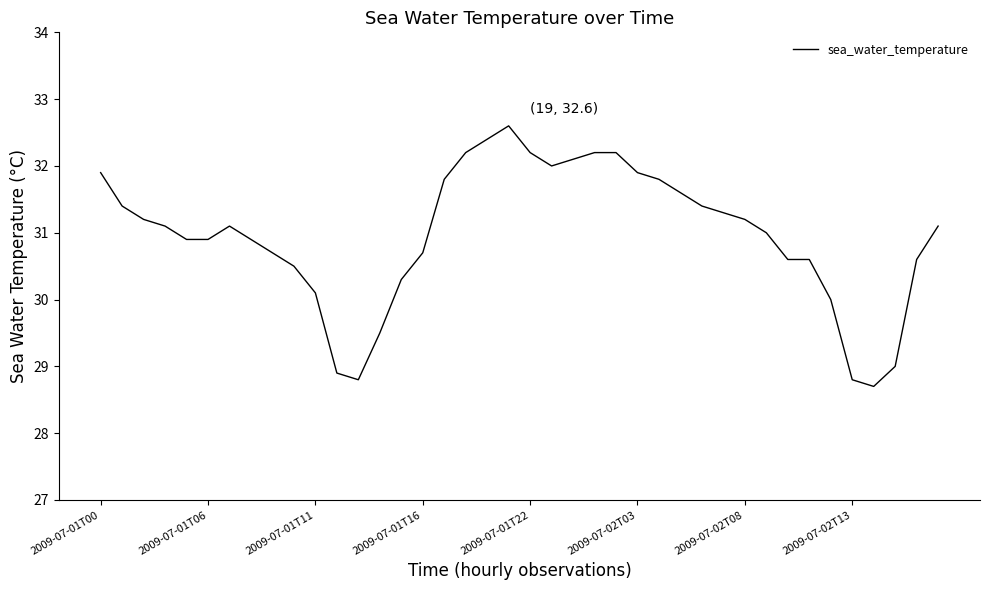

What is the difference between the maximum and minimum values?

3.9